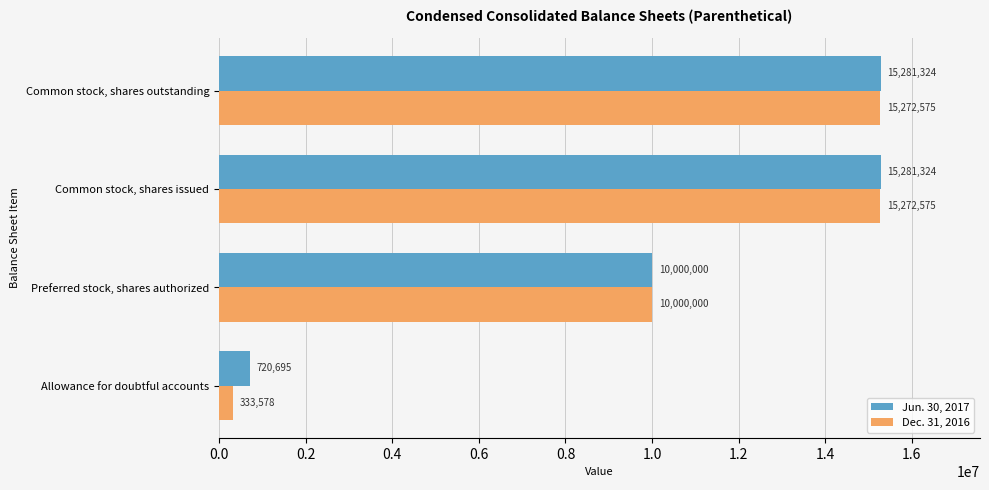

What is the difference between the Jun. 30, 2017 values at Preferred stock, shares authorized and Allowance for doubtful accounts?

9279305